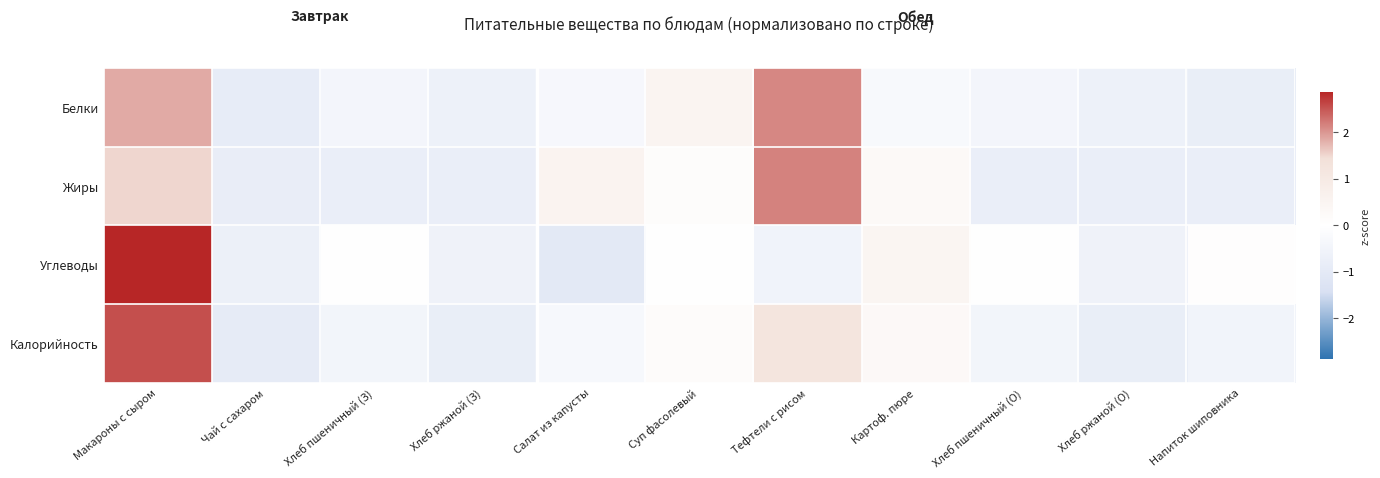

Reading left to right, extract all data points from this chart.

Белки: Макароны с сыром=1.8	Чай с сахаром=-0.9	Хлеб пшеничный (З)=-0.4	Хлеб ржаной (З)=-0.7	Салат из капусты=-0.3	Суп фасолевый=0.5	Тефтели с рисом=2.1	Картоф. пюре=-0.3	Хлеб пшеничный (О)=-0.4	Хлеб ржаной (О)=-0.7	Напиток шиповника=-0.8
Жиры: Макароны с сыром=1.5	Чай с сахаром=-0.8	Хлеб пшеничный (З)=-0.8	Хлеб ржаной (З)=-0.8	Салат из капусты=0.6	Суп фасолевый=0.1	Тефтели с рисом=2.2	Картоф. пюре=0.3	Хлеб пшеничный (О)=-0.8	Хлеб ржаной (О)=-0.8	Напиток шиповника=-0.8
Углеводы: Макароны с сыром=2.9	Чай с сахаром=-0.7	Хлеб пшеничный (З)=0.0	Хлеб ржаной (З)=-0.6	Салат из капусты=-1.0	Суп фасолевый=-0.0	Тефтели с рисом=-0.6	Картоф. пюре=0.5	Хлеб пшеничный (О)=0.0	Хлеб ржаной (О)=-0.6	Напиток шиповника=0.0
Калорийность: Макароны с сыром=2.6	Чай с сахаром=-0.9	Хлеб пшеничный (З)=-0.5	Хлеб ржаной (З)=-0.8	Салат из капусты=-0.3	Суп фасолевый=0.2	Тефтели с рисом=1.2	Картоф. пюре=0.3	Хлеб пшеничный (О)=-0.5	Хлеб ржаной (О)=-0.8	Напиток шиповника=-0.5